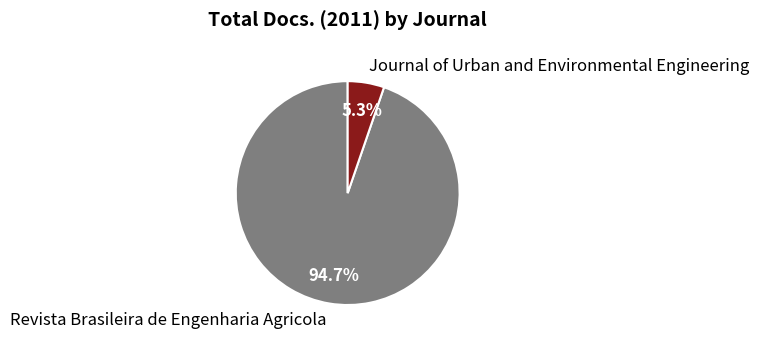

How many segments does this pie chart have?

2